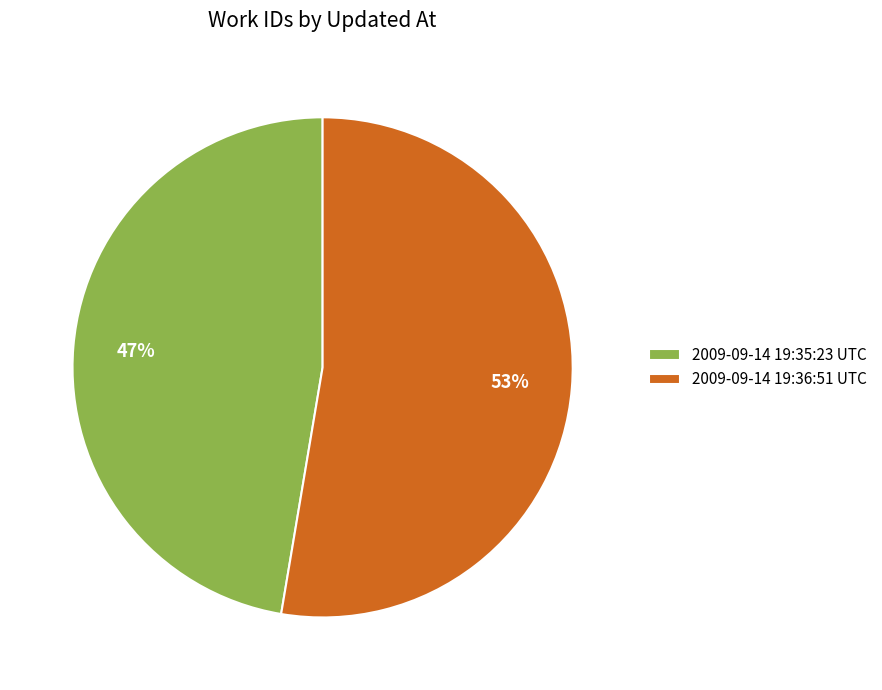

The 2009-09-14 19:36:51 UTC slice represents 65% of the pie. True or false?

False